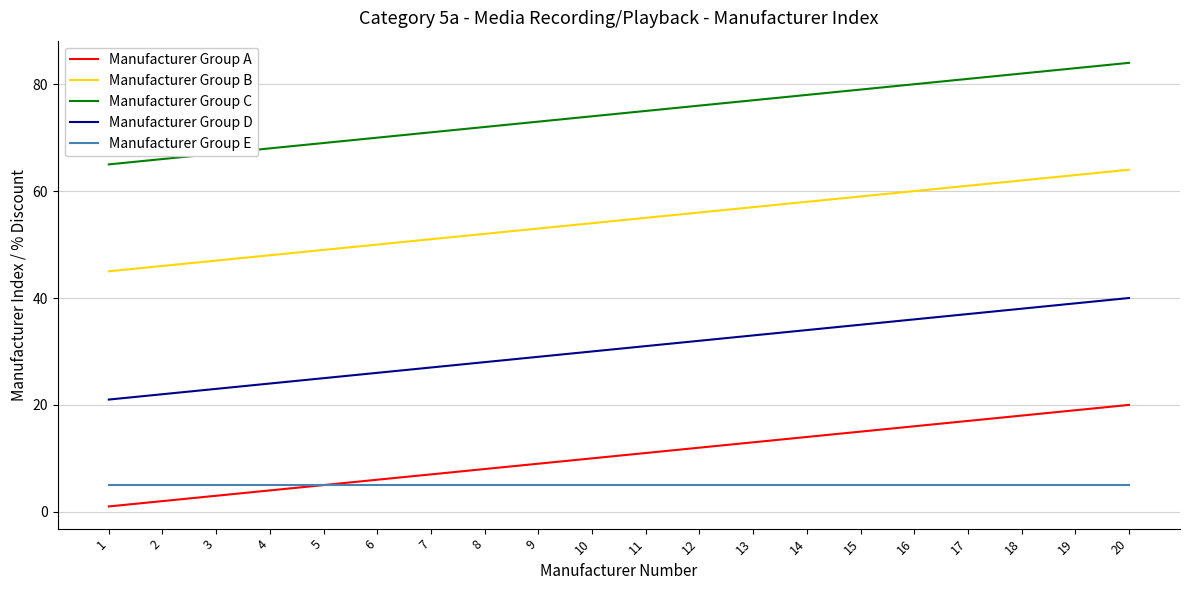

True or false: Manufacturer Group C has a value of 93 at 6.

False